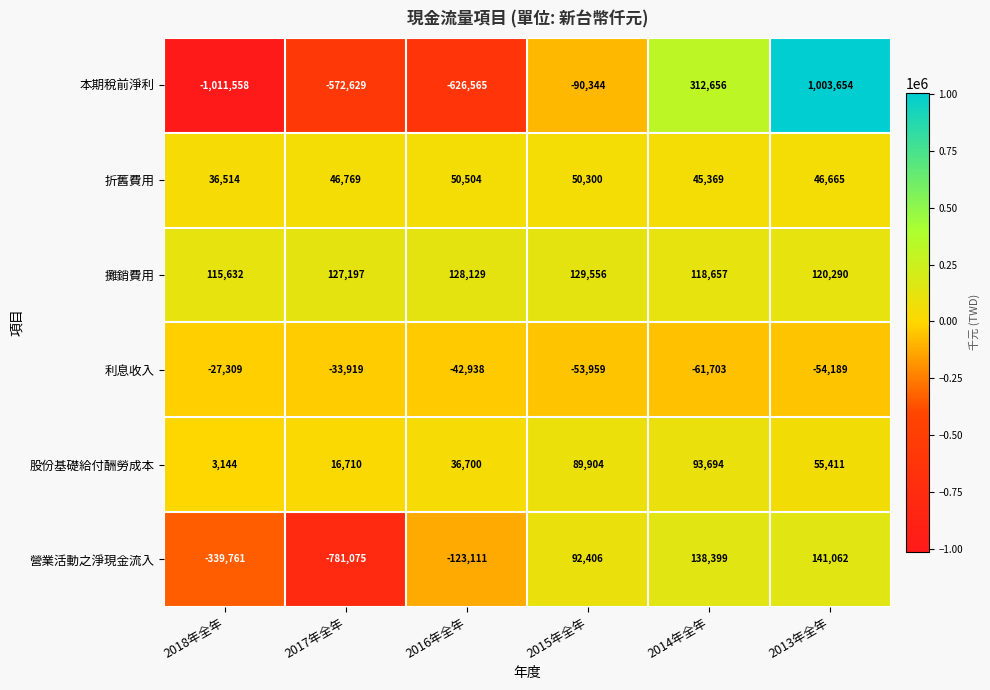

Where does the 本期稅前淨利 series first go above -90344?

2014年全年